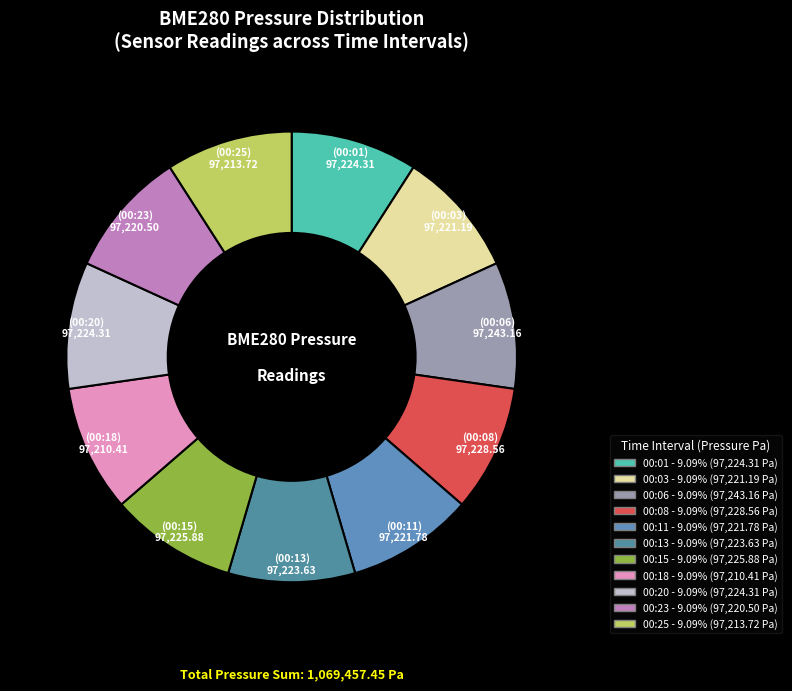

Count the number of slices in the pie.

11